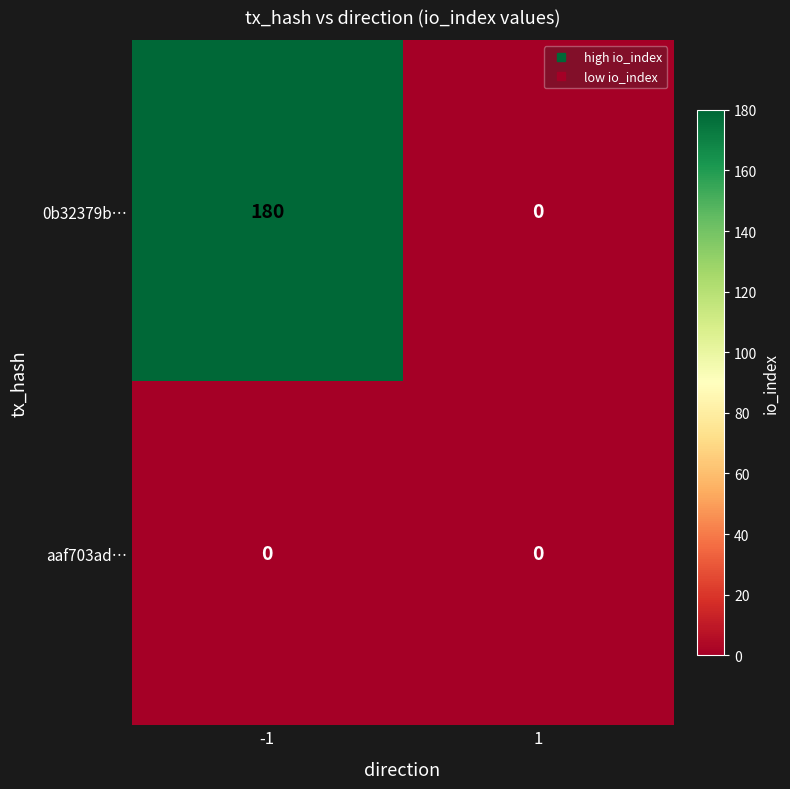

What is the greatest value displayed?

180